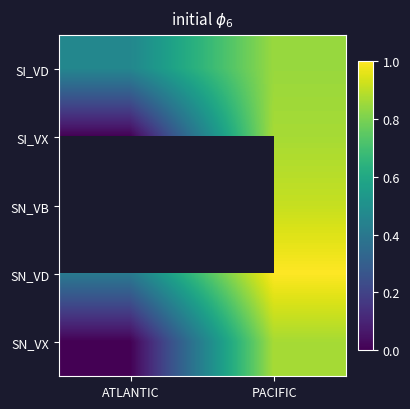

Is the value of SN_VB at ATLANTIC greater than the value of SI_VD at ATLANTIC?

No